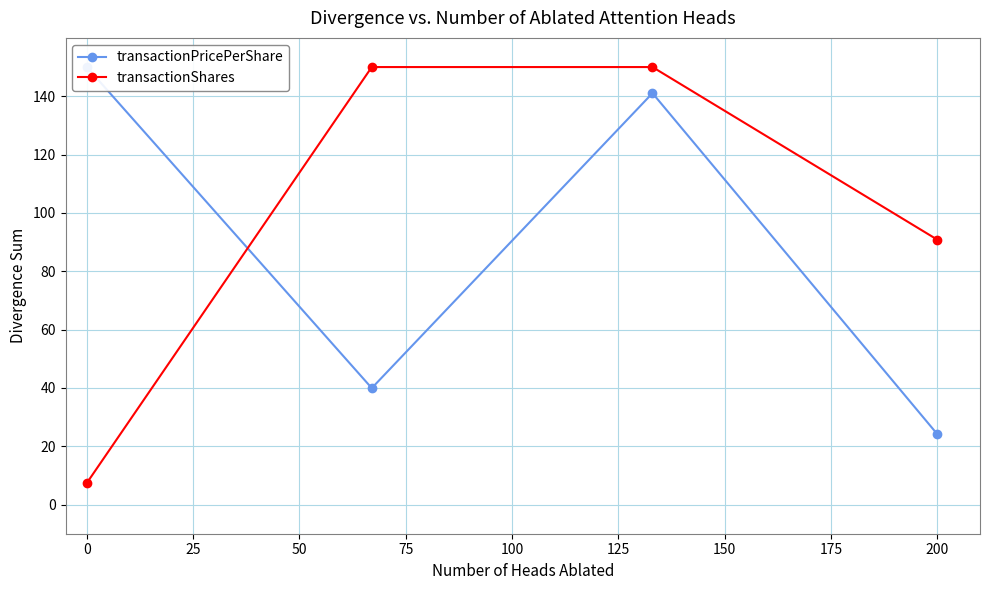

The value of transactionPricePerShare at 0 is 150.0. True or false?

True